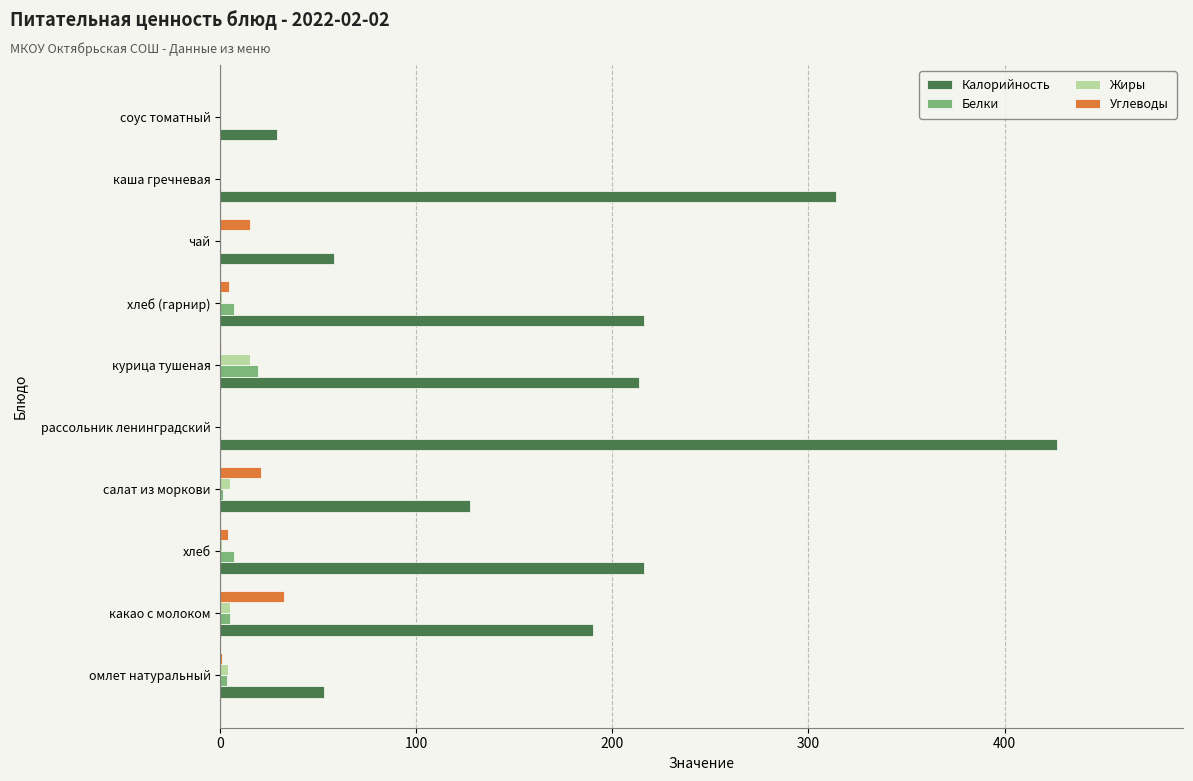

Which label corresponds to the largest value in the chart?

рассольник ленинградский